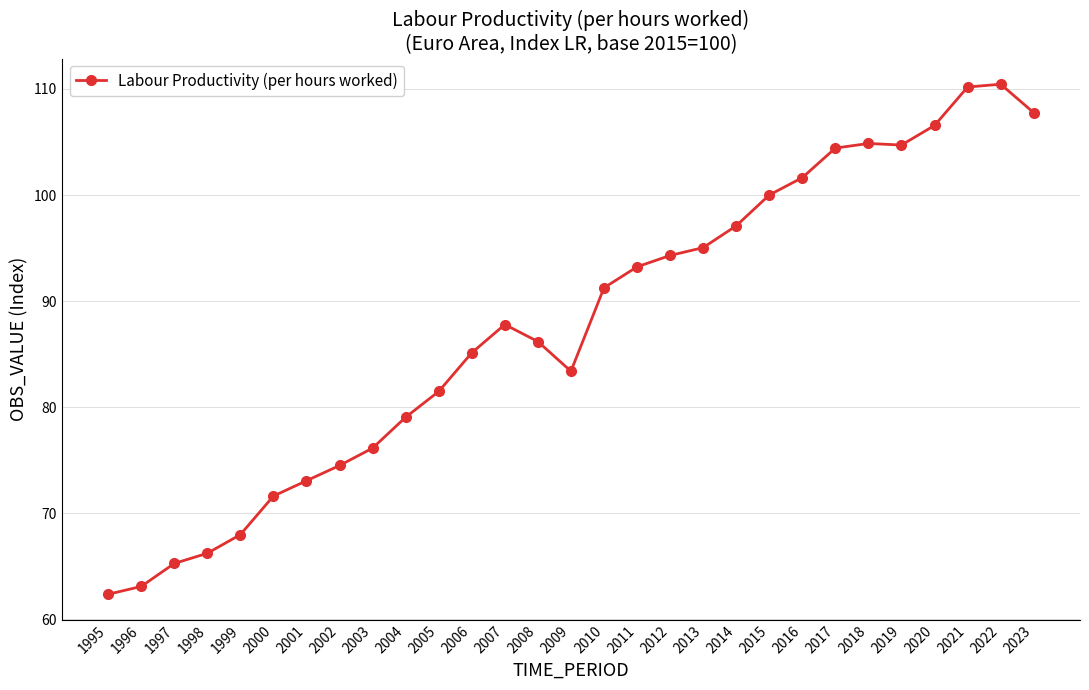

How many data points are less than 87?

14